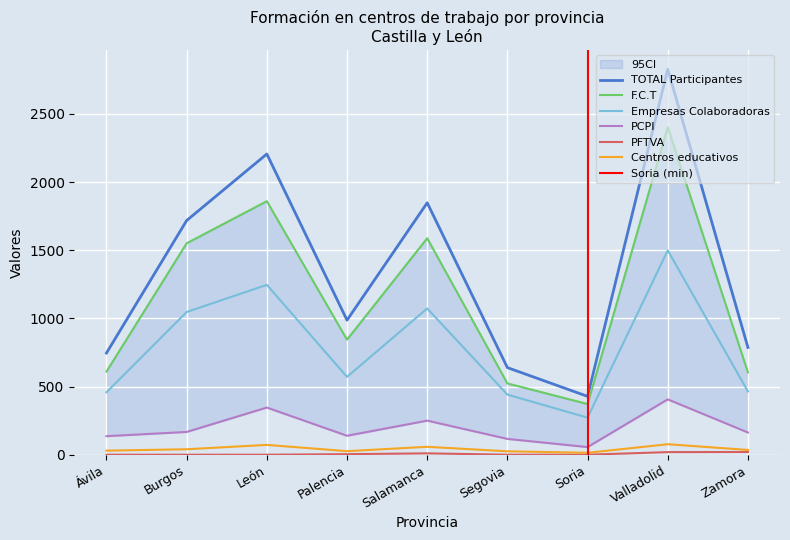

What are all the series names shown in the legend?

PCPI, PFTVA, F.C.T, TOTAL Participantes, Empresas Colaboradoras, Centros educativos